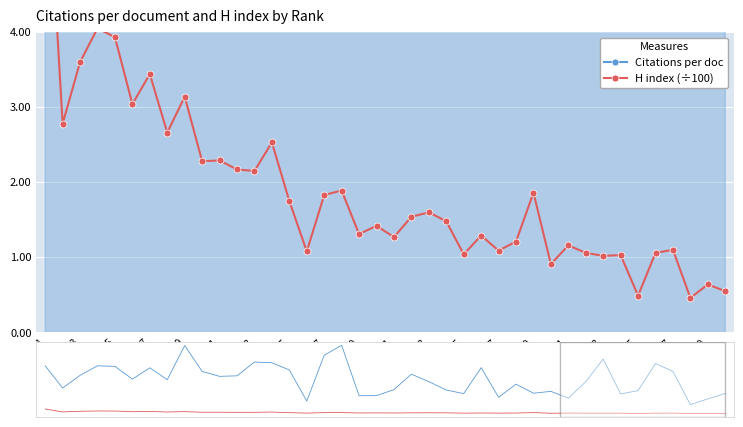

What is the highest value of the H index (÷100) series?

6.8